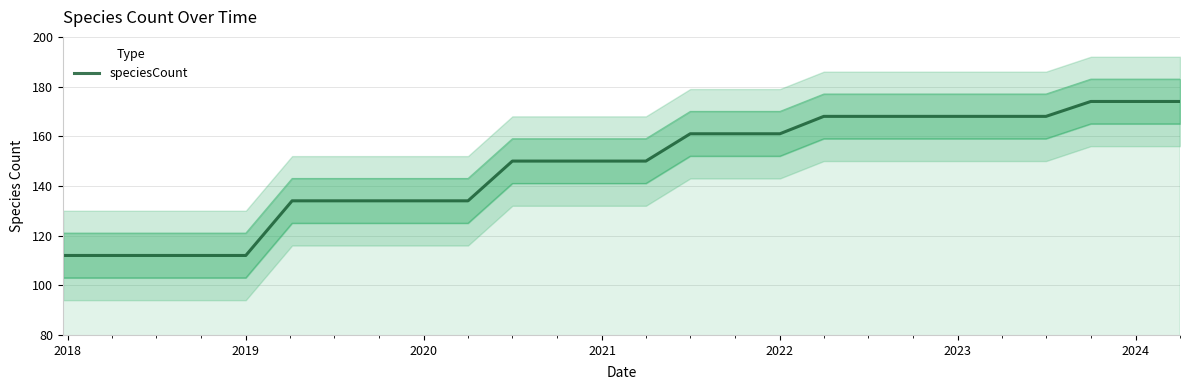

Is it true that the value at 2019 is 55?

False